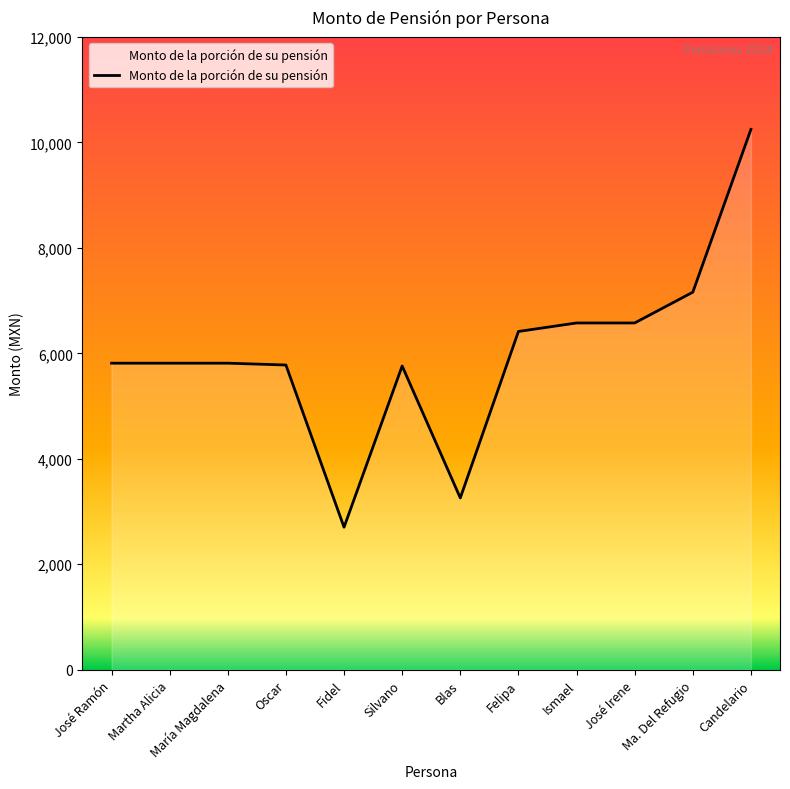

What is the ratio of the value at José Ramón to the value at Felipa?

0.9